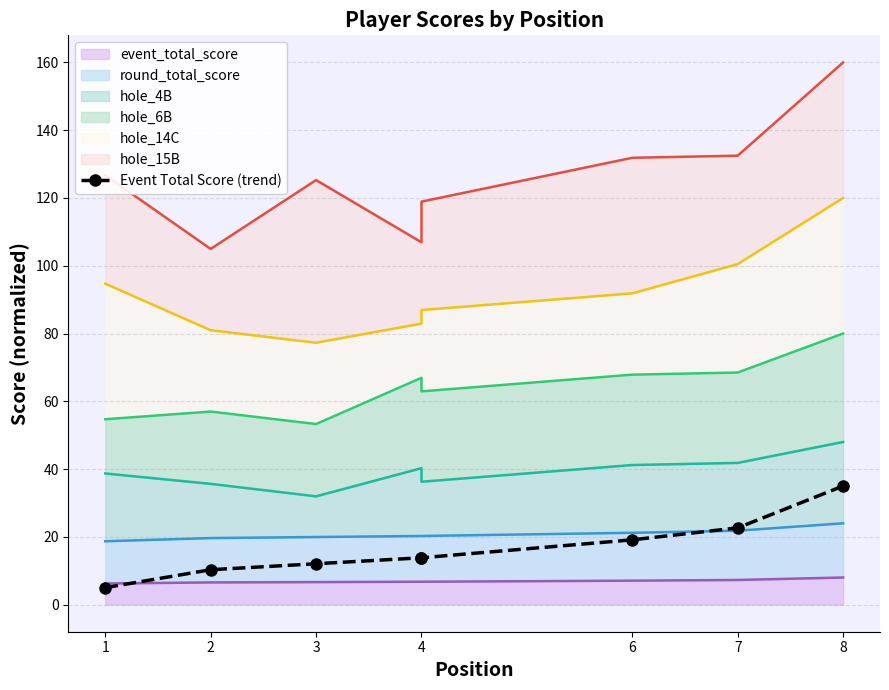

Which category has the lowest value across all series?

1